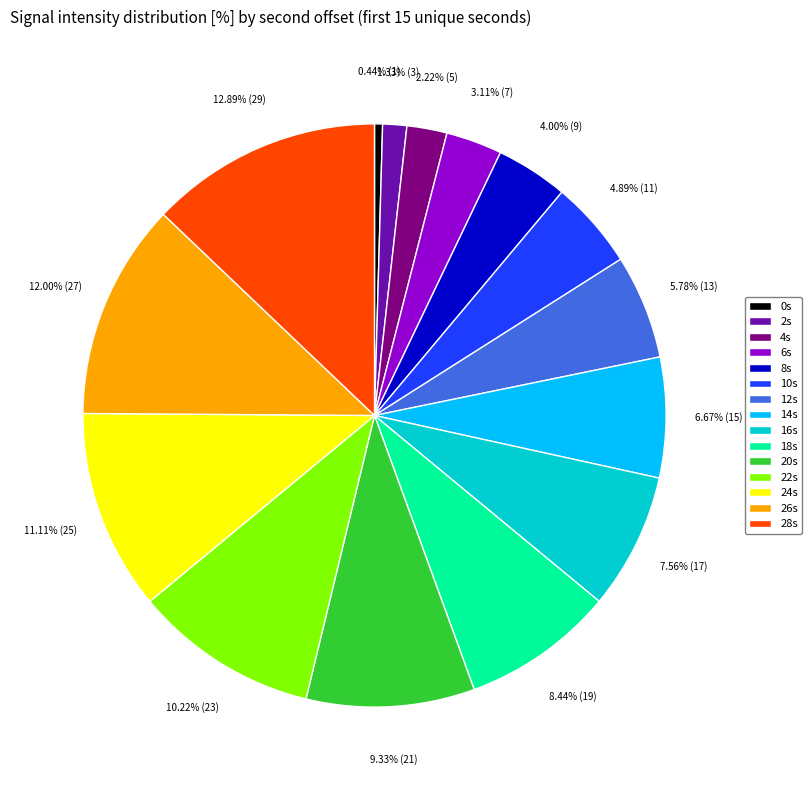

Approximately how many times larger is the value at 6s compared to 18s?

0.4